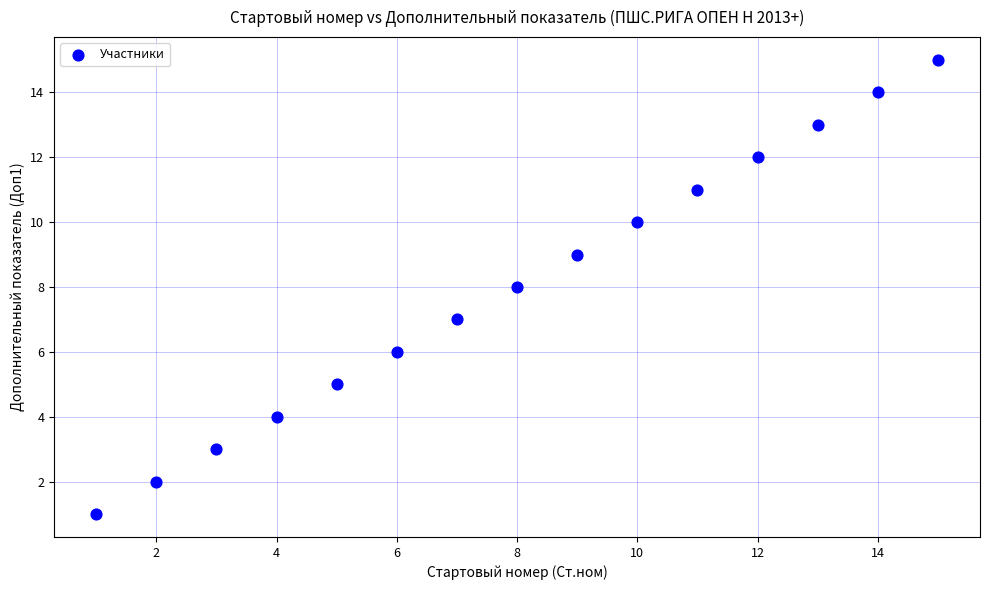

What is the range of Y values (max minus min)?

14